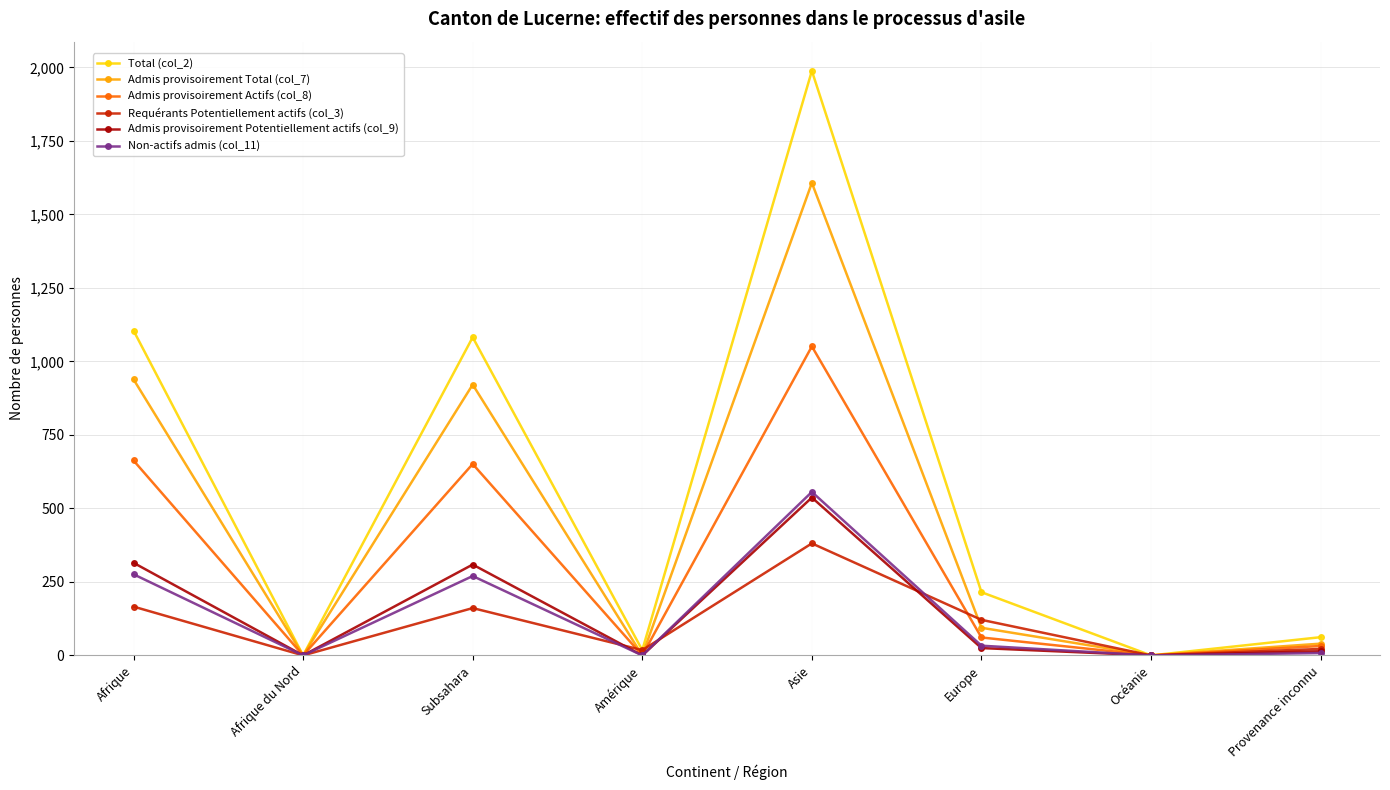

True or false: Admis provisoirement Actifs (col_8) has more than 0 interior local peaks.

True